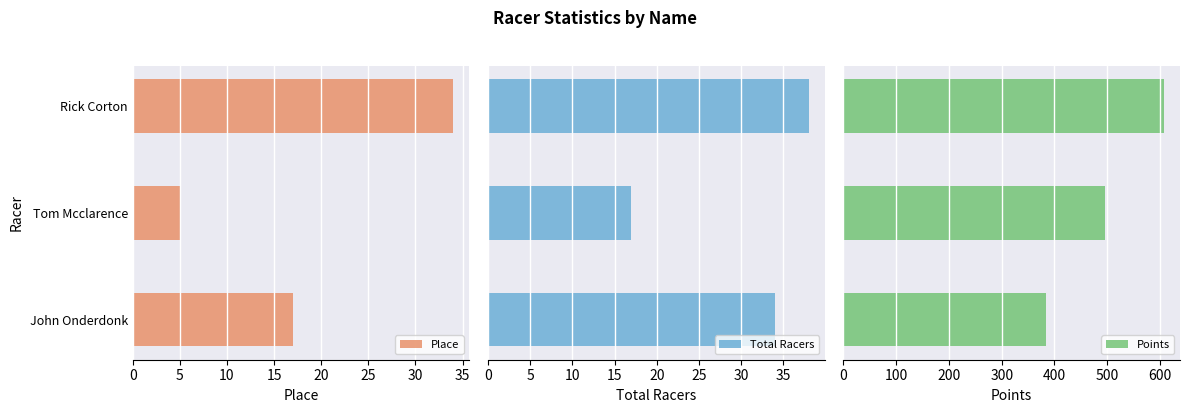

What is the value of the Place bar at the 1st from the left?

17.0